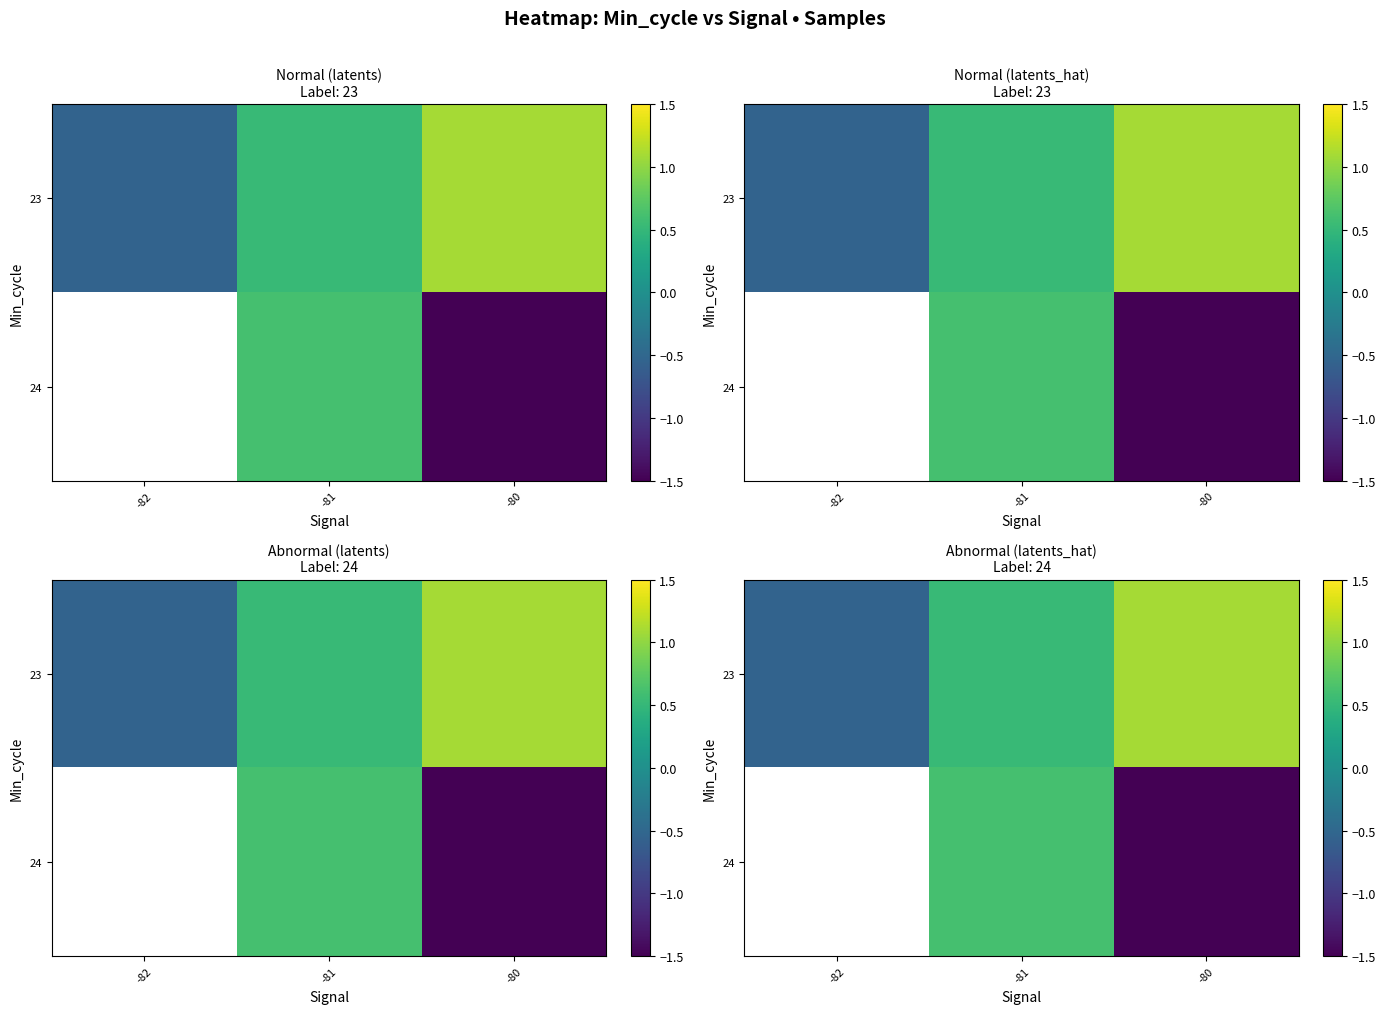

Between -80 and -82, which is larger?

-80